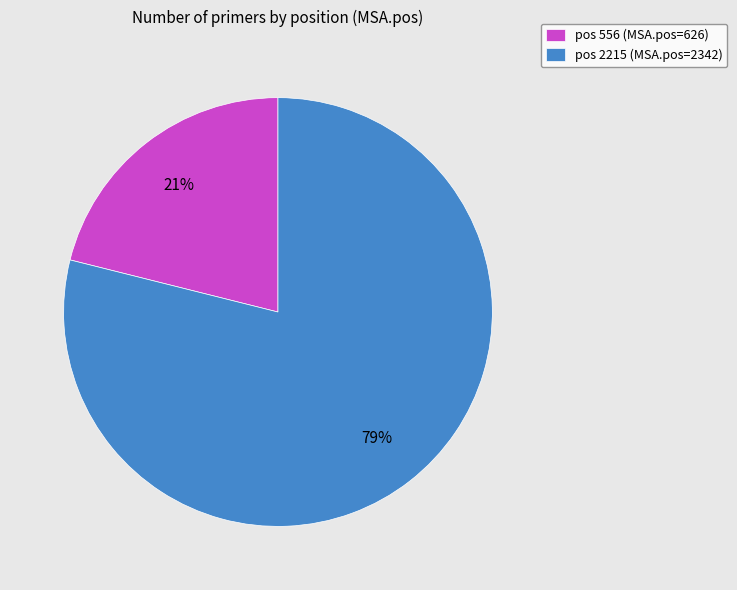

How many segments does this pie chart have?

2